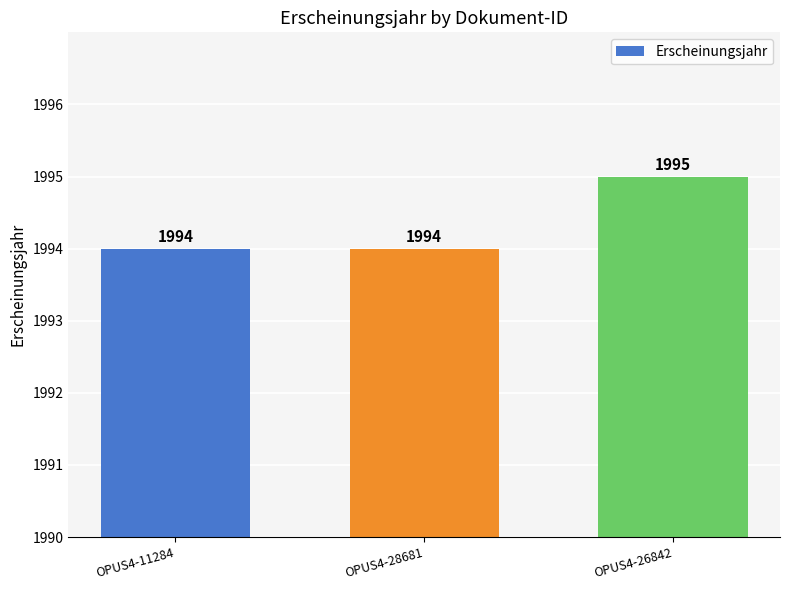

Which label corresponds to the largest value in the chart?

OPUS4-26842